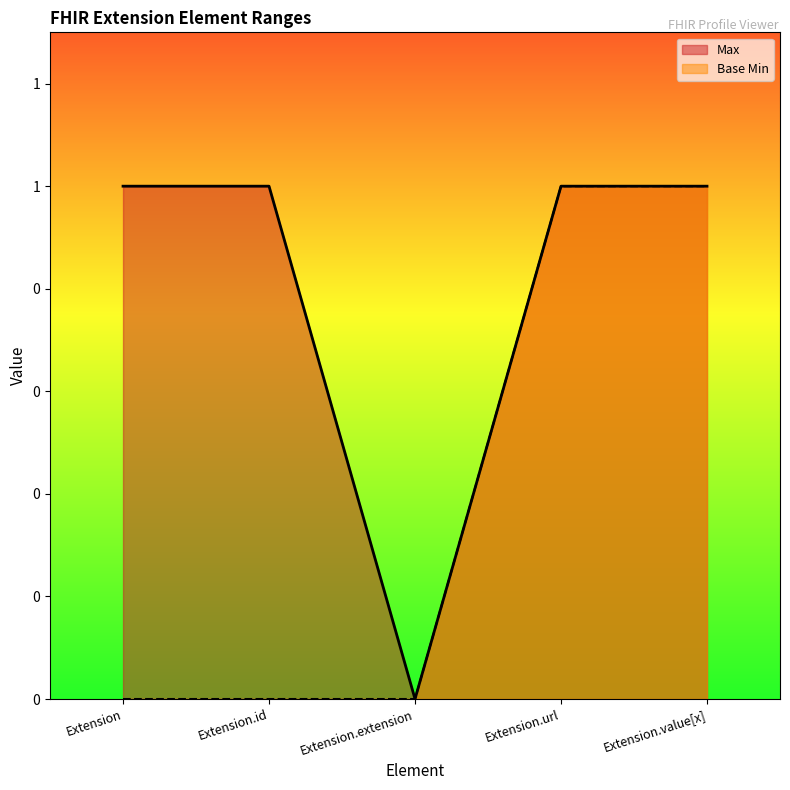

The value of Max at Extension.value[x] is 1. True or false?

True